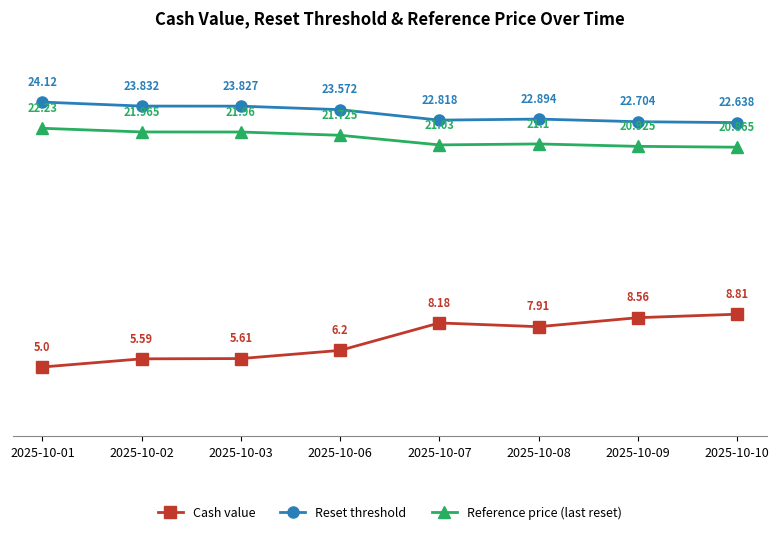

True or false: Reference price (last reset) has more than 1 points higher than both neighbors.

False